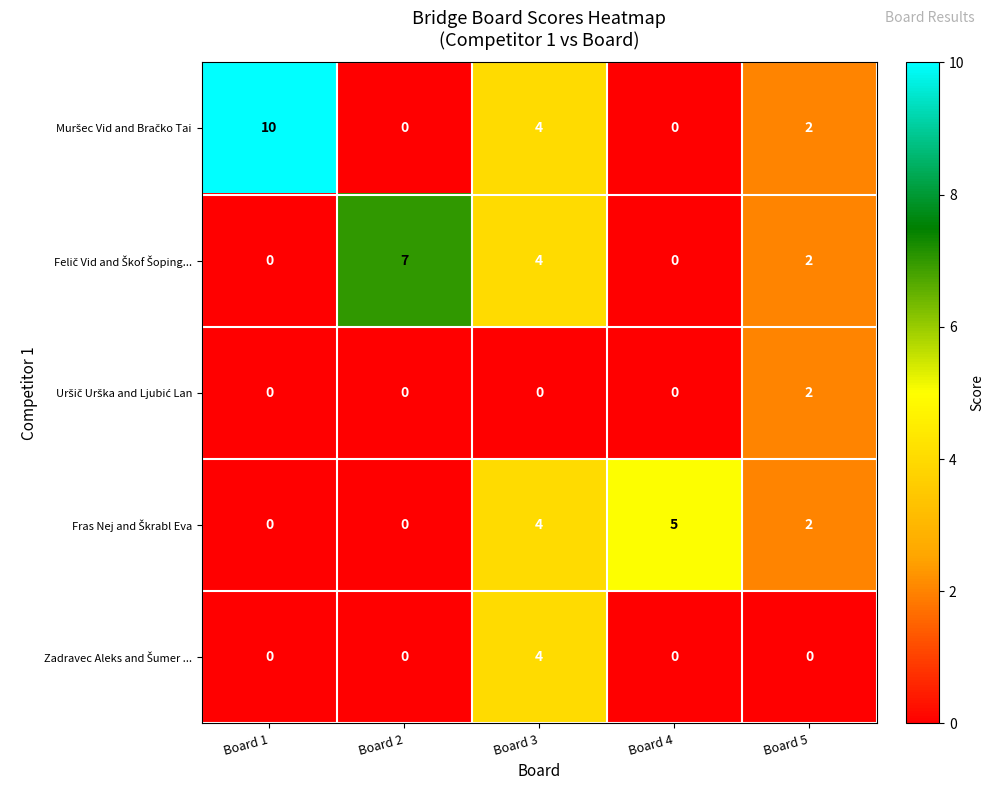

What is the difference between the highest and lowest values at Board 3?

4